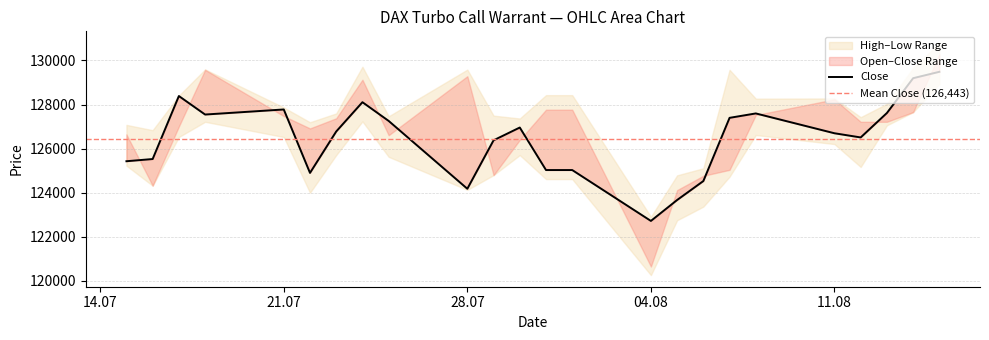

True or false: Low and Open cross at least once.

False